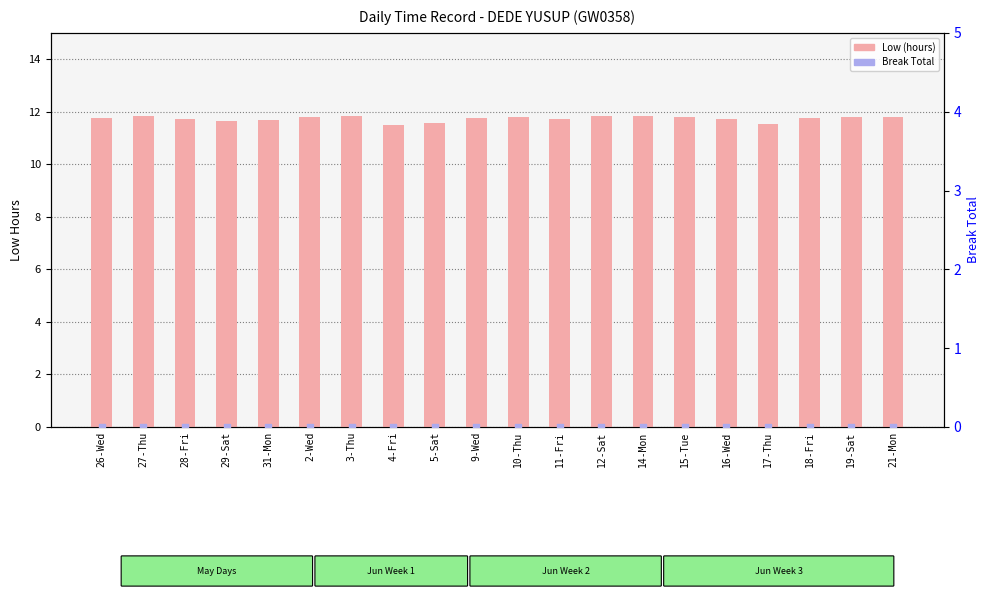

At how many categories does at least one series exceed 3?

20